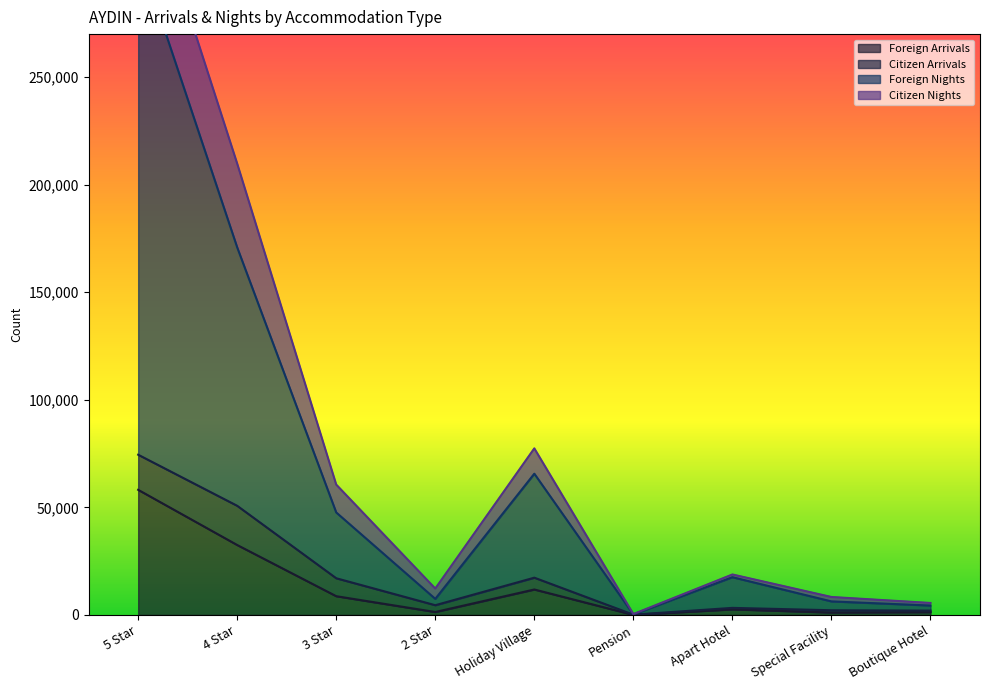

The value of Foreign Arrivals at 4 Star is 32508. True or false?

True